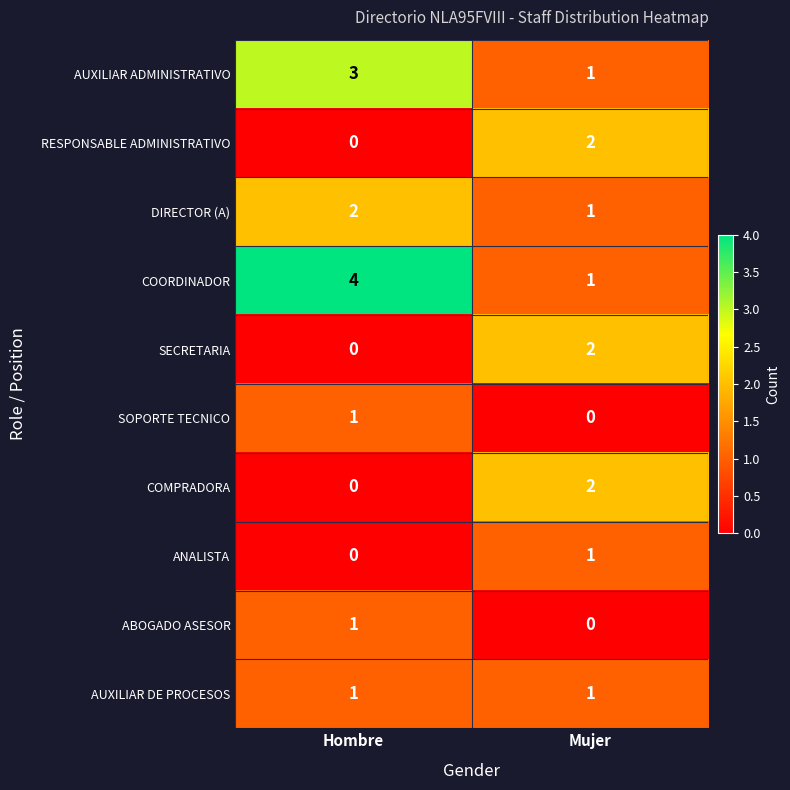

What is the sum of all DIRECTOR (A) values?

3